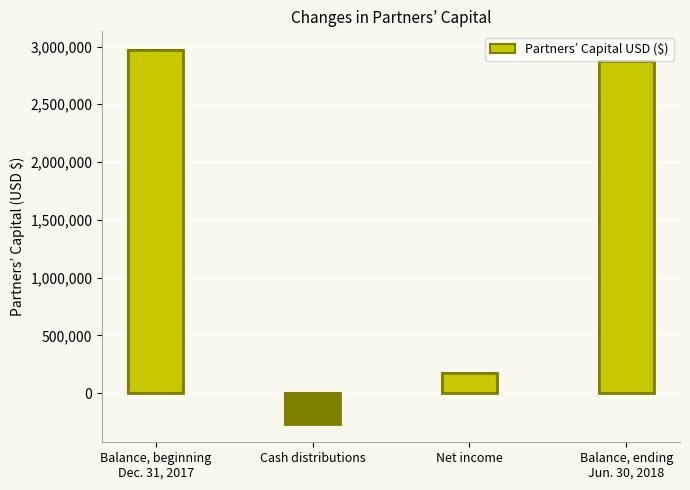

Rank the categories by value from highest to lowest.

Balance, beginning
Dec. 31, 2017, Balance, ending
Jun. 30, 2018, Net income, Cash distributions